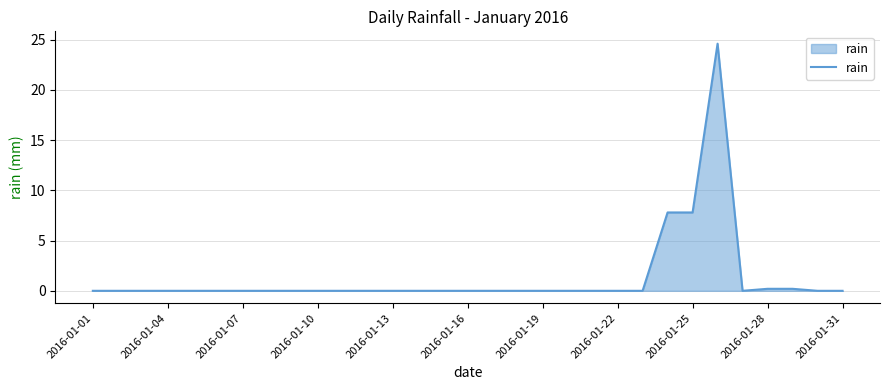

True or false: there are more than 0 points higher than both neighbors.

True